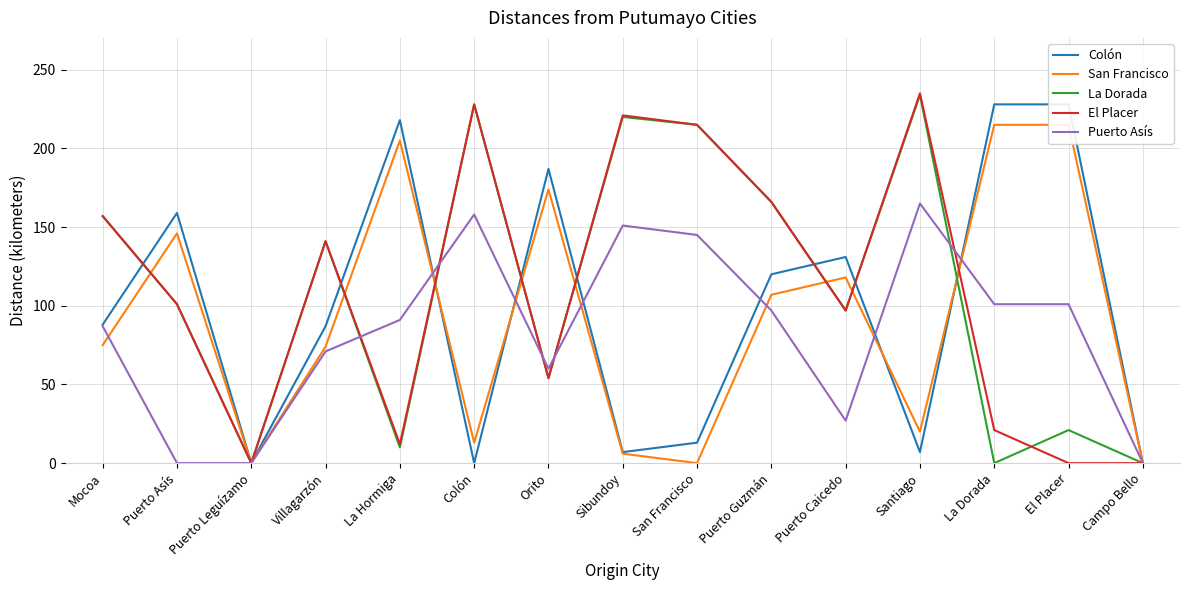

The San Francisco series shows 3 at Sibundoy. True or false?

False